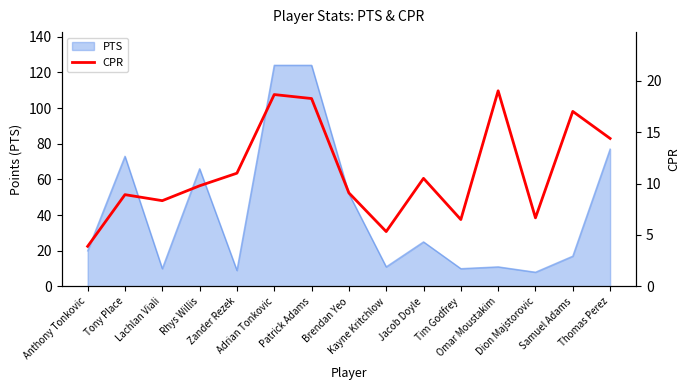

What is the minimum value for PTS?

8